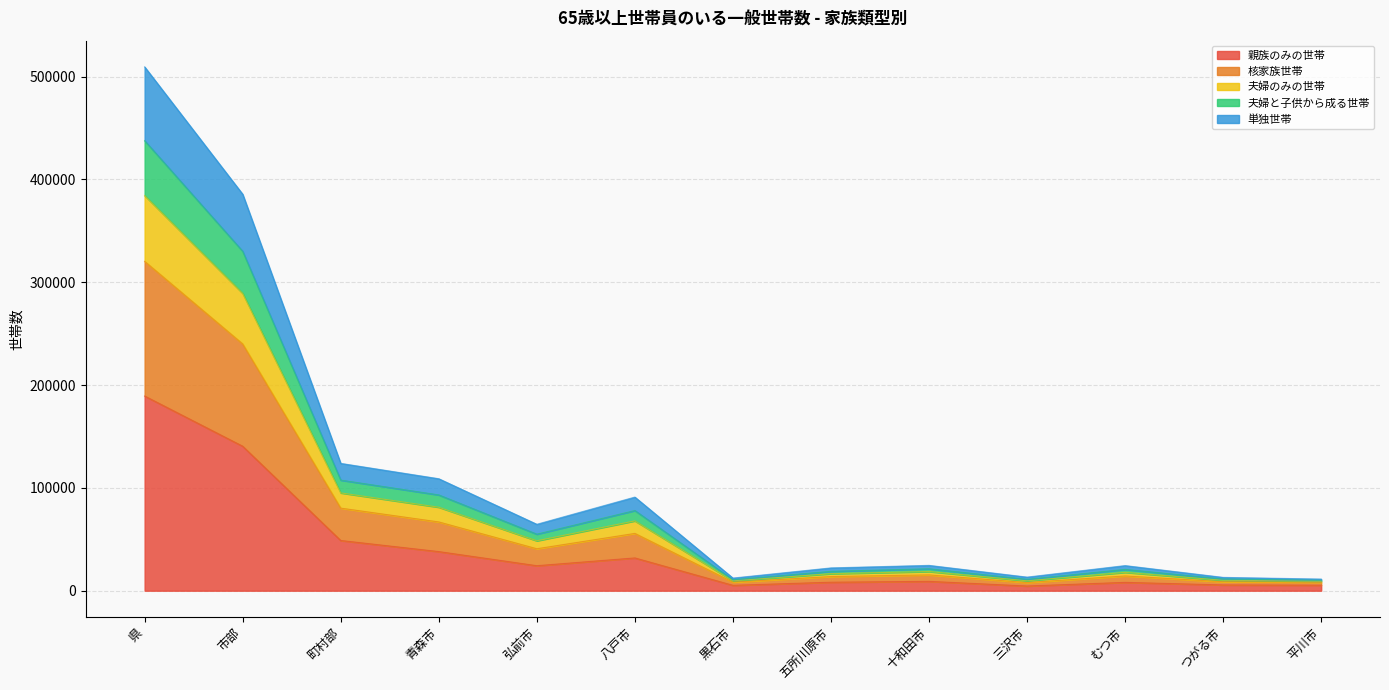

Read the 親族のみの世帯 value at 県.

189359